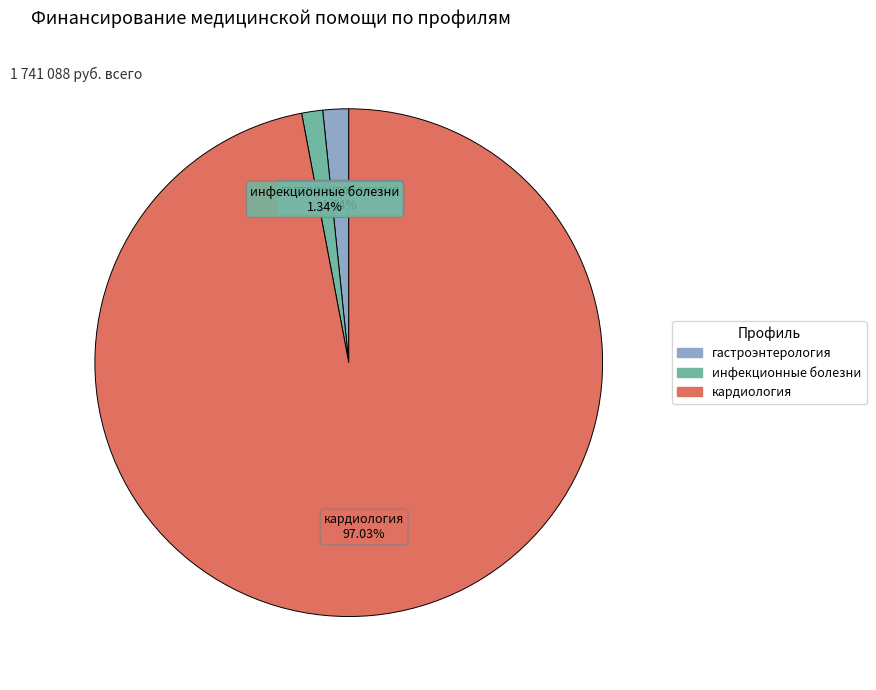

Is there any slice that represents more than half of the pie?

Yes